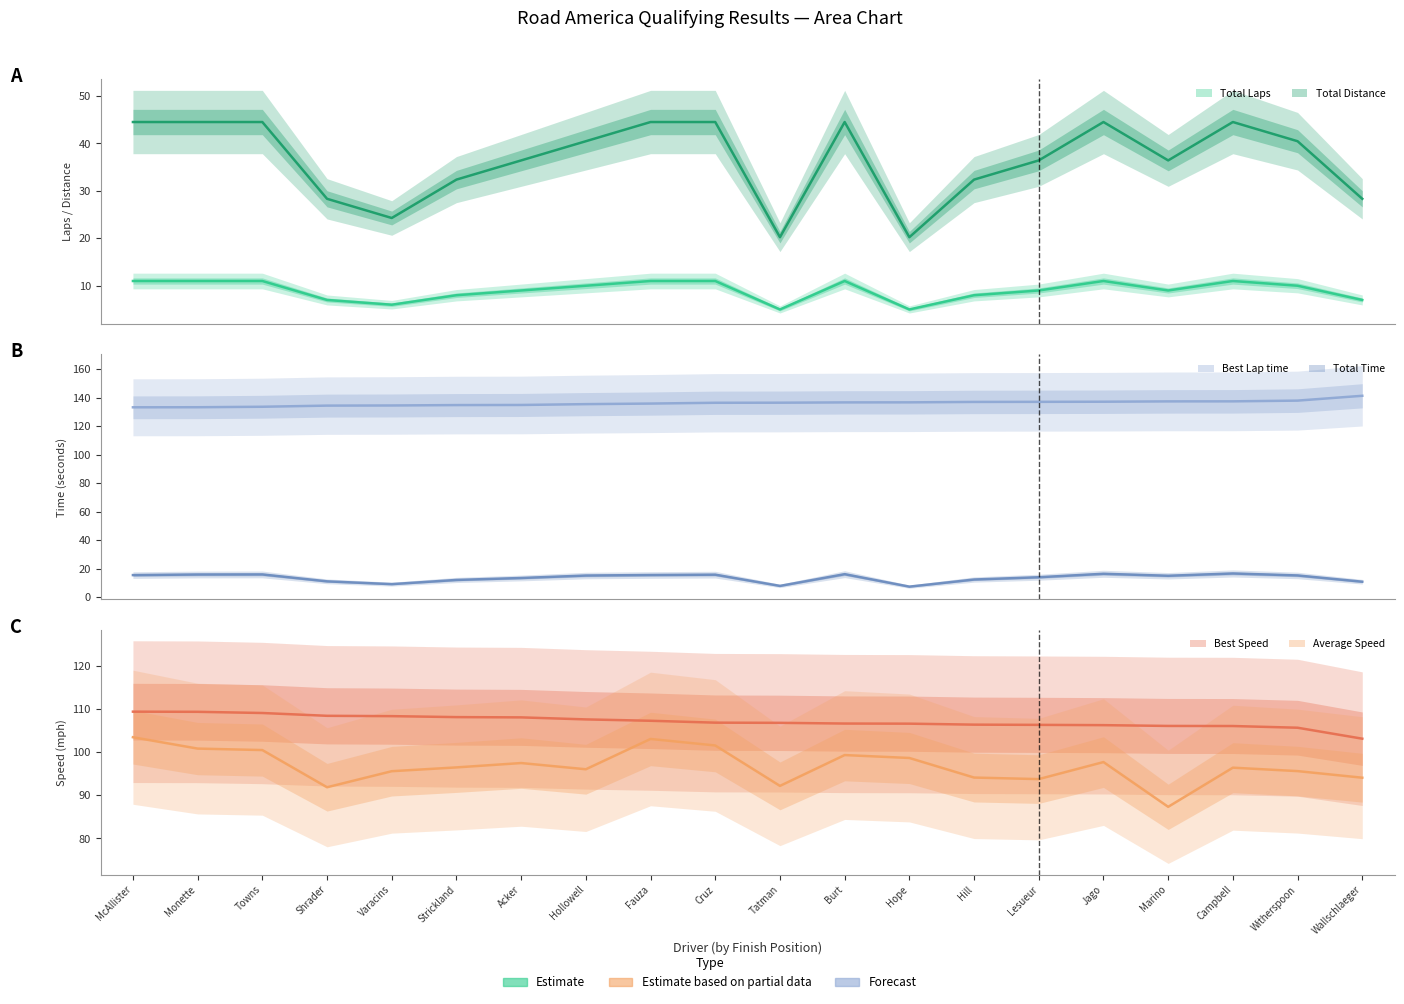

True or false: Average Speed has more than 1 interior local peaks.

True